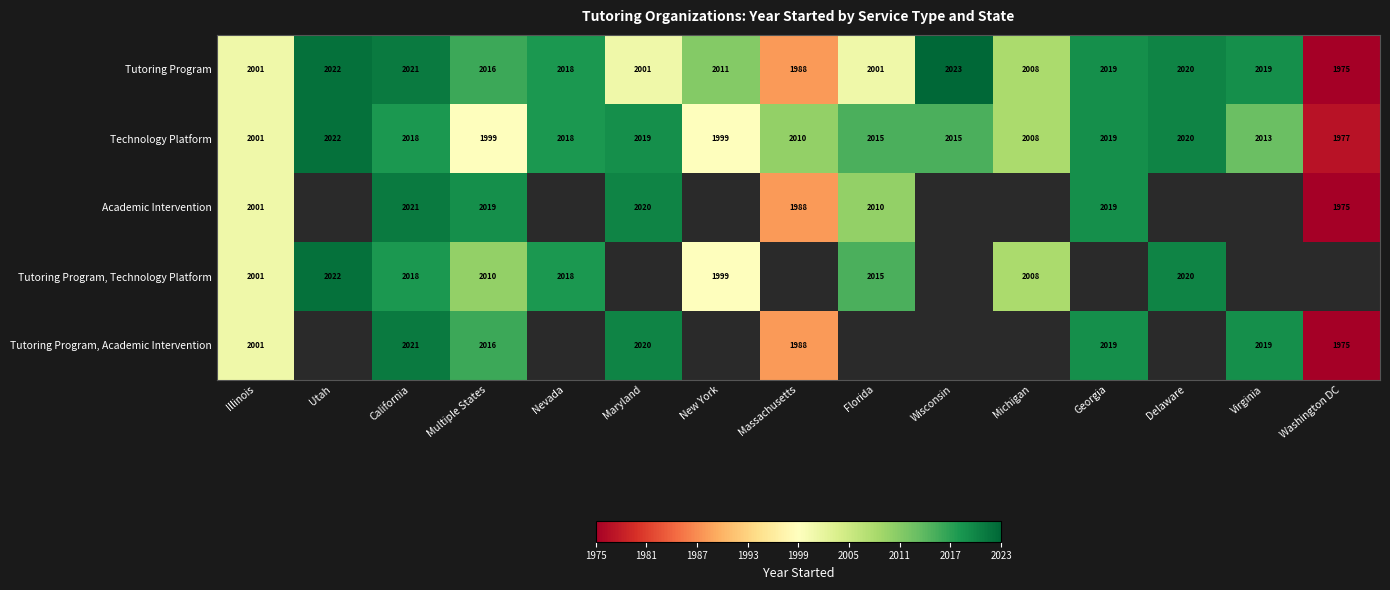

Count the number of categories in the chart.

15